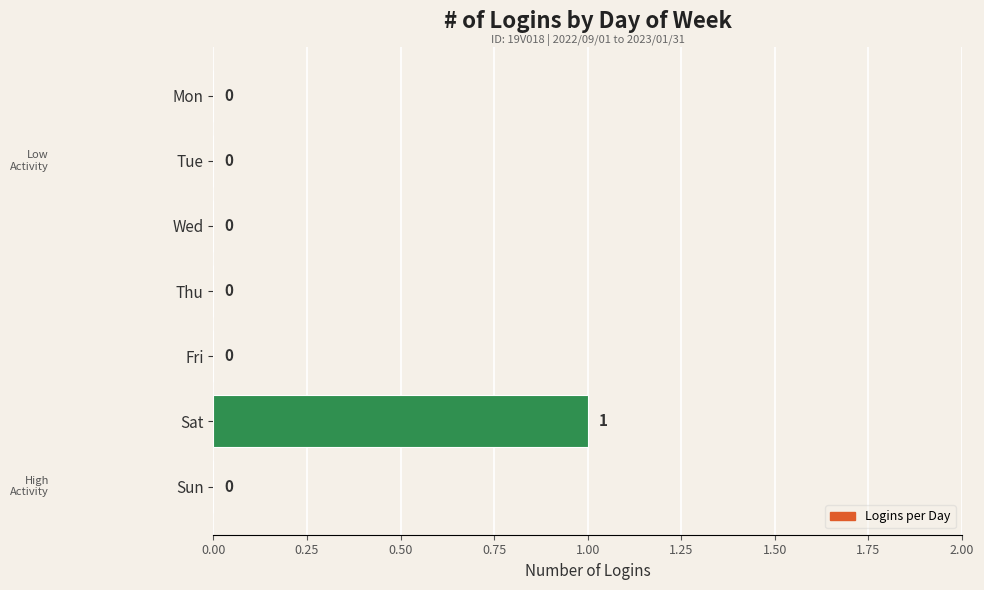

Which category has the highest value across all series?

Sat